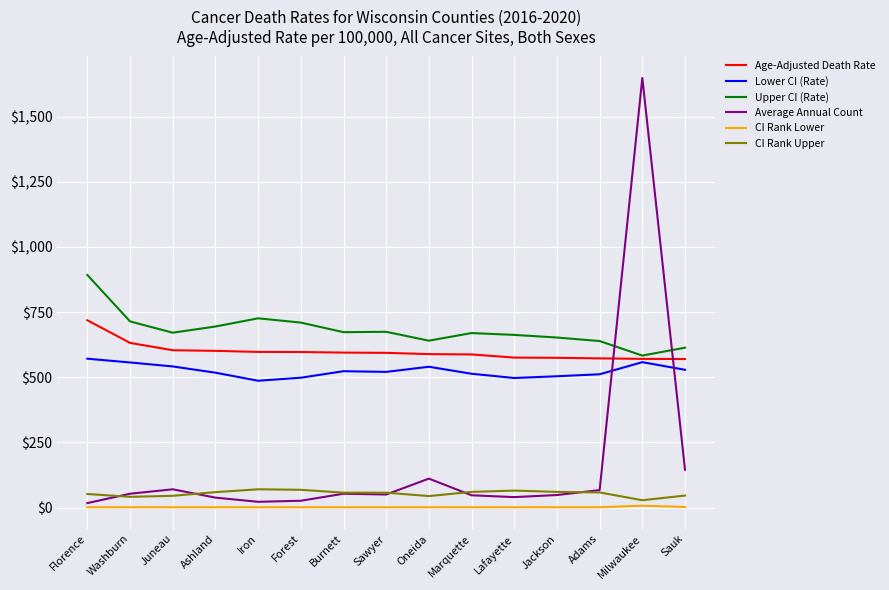

Which series has the widest spread of values?

Average Annual Count